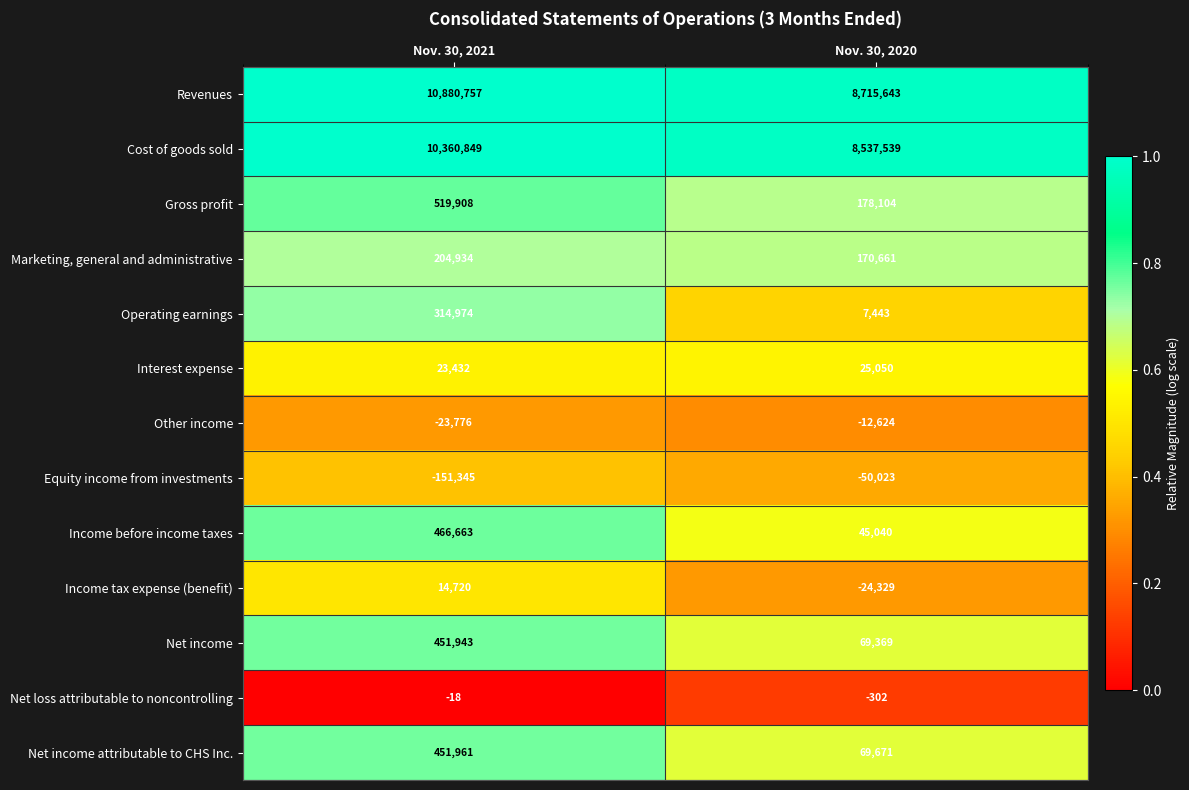

At how many categories does at least one series exceed 0?

2